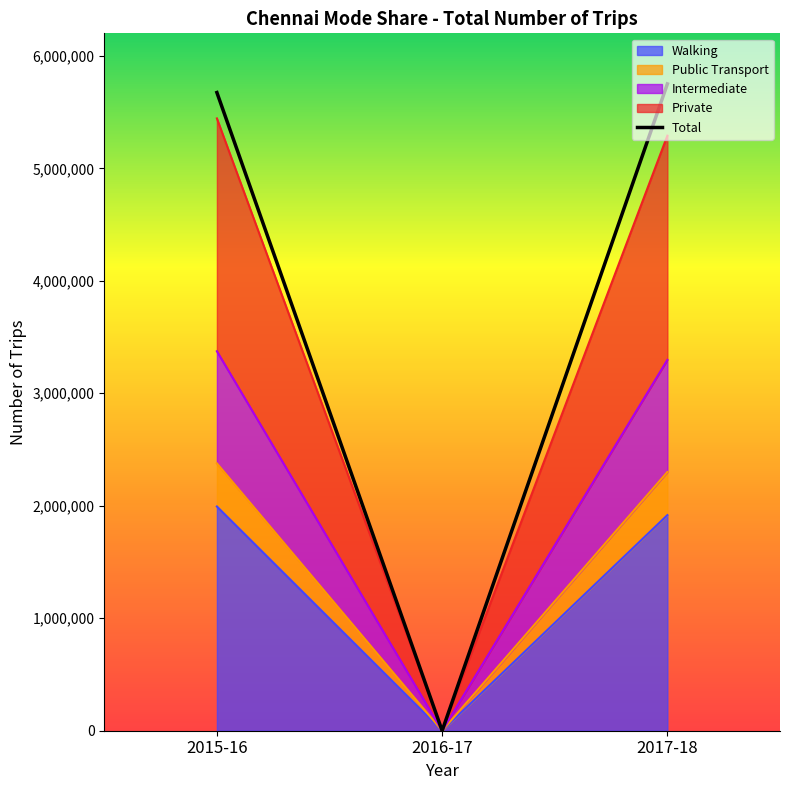

What is the change in value from 2016-17 to 2017-18?

+5750331.5